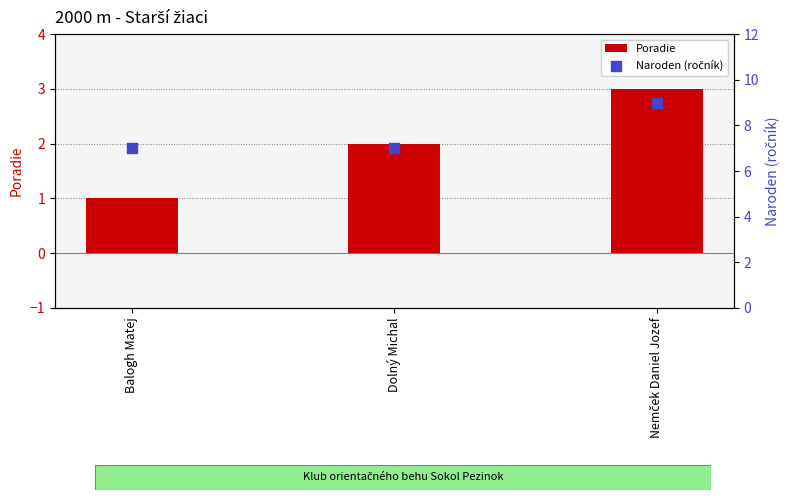

Is the value of Poradie at Balogh Matej greater than the value of Naroden (ročník) at Dolný Michal?

No